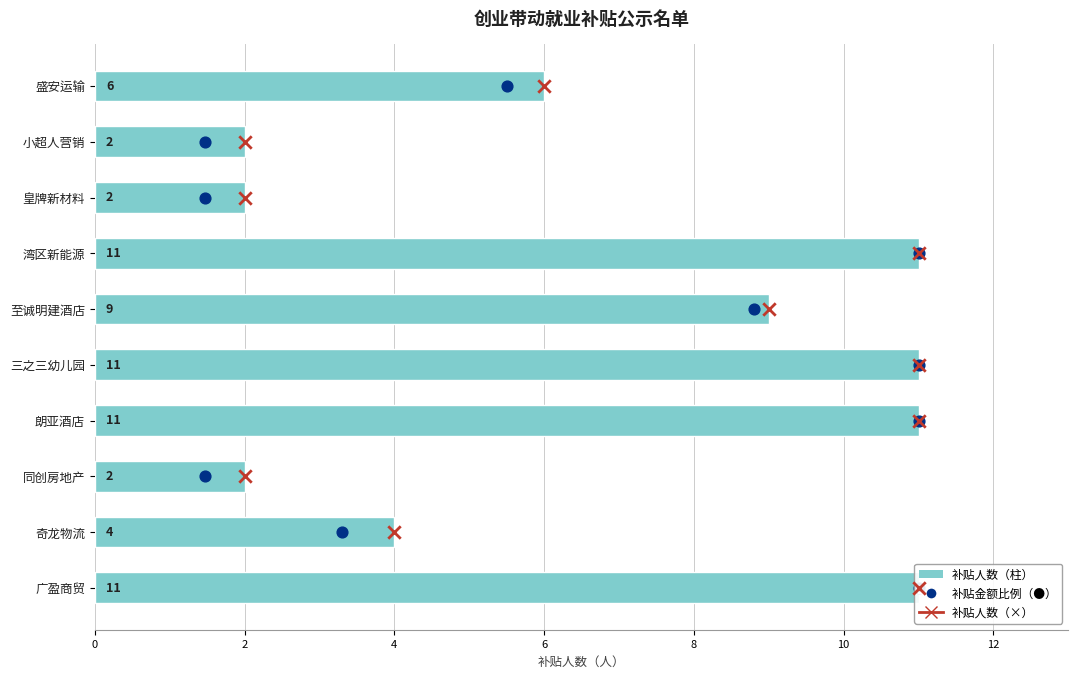

What is the total value across all series at 4?

6